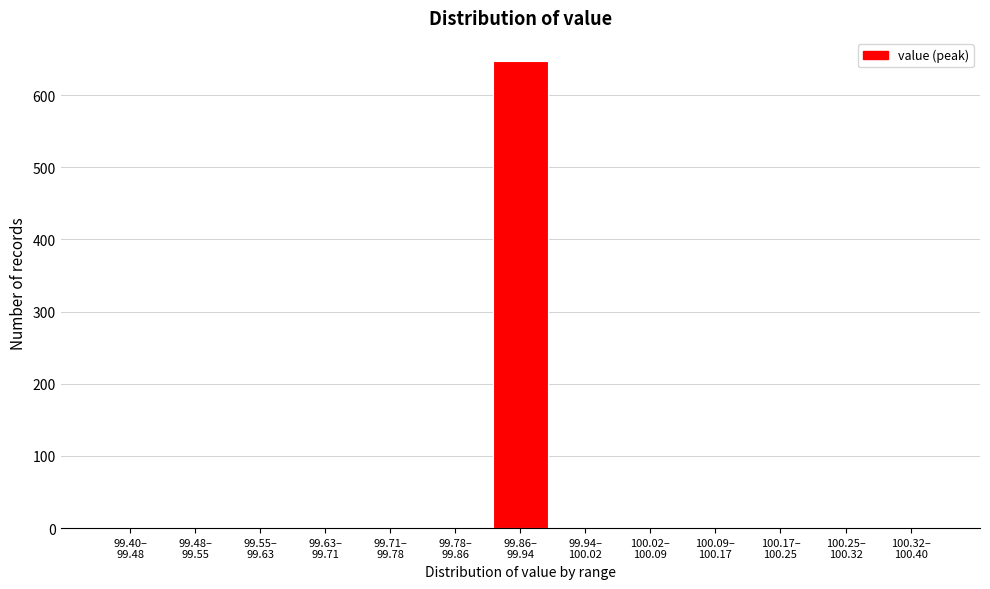

What is the maximum value shown in the chart?

647